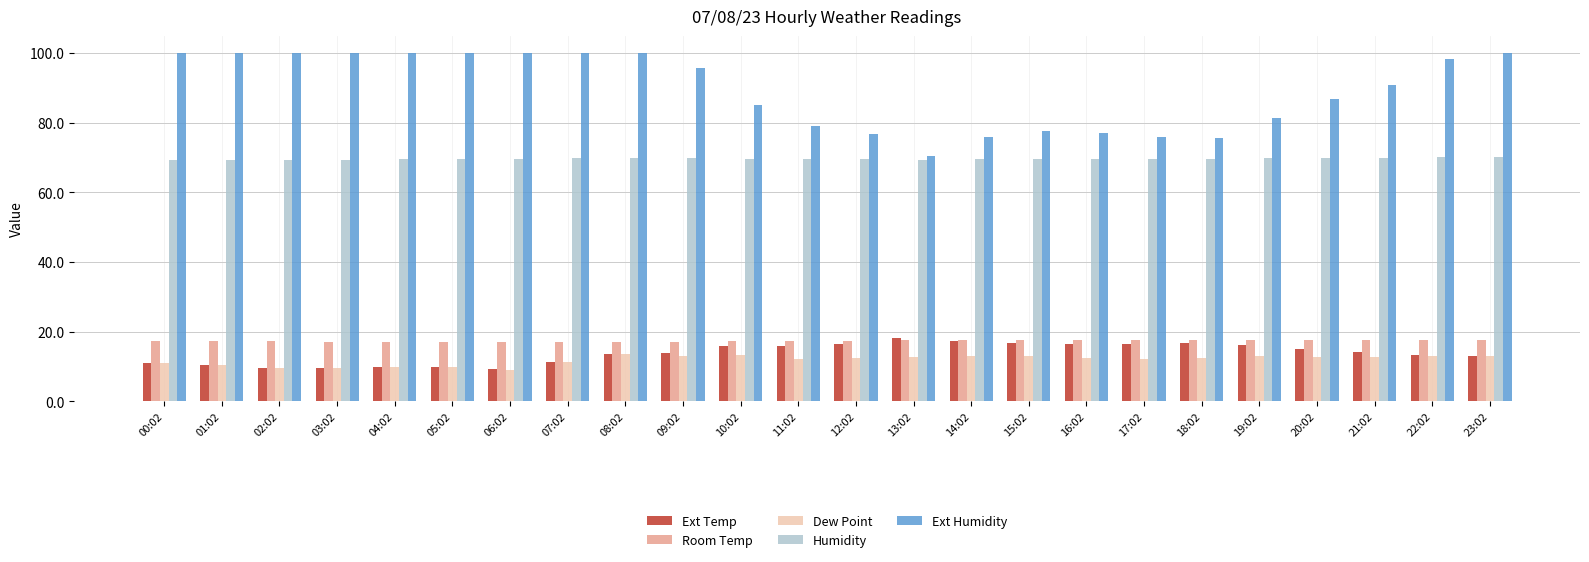

The Room Temp series shows 17.5 at 20:02. True or false?

True